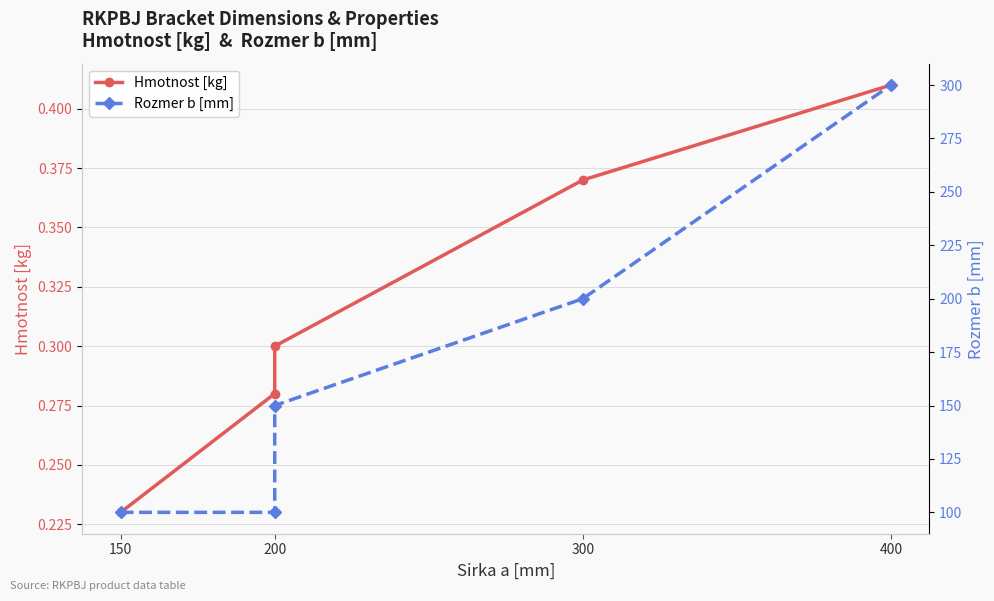

What is the lowest value of the Rozmer b [mm] series?

100.0